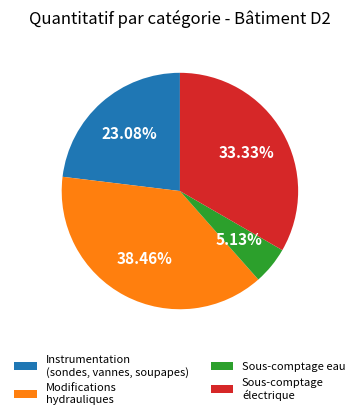

Does any single category account for the majority?

No